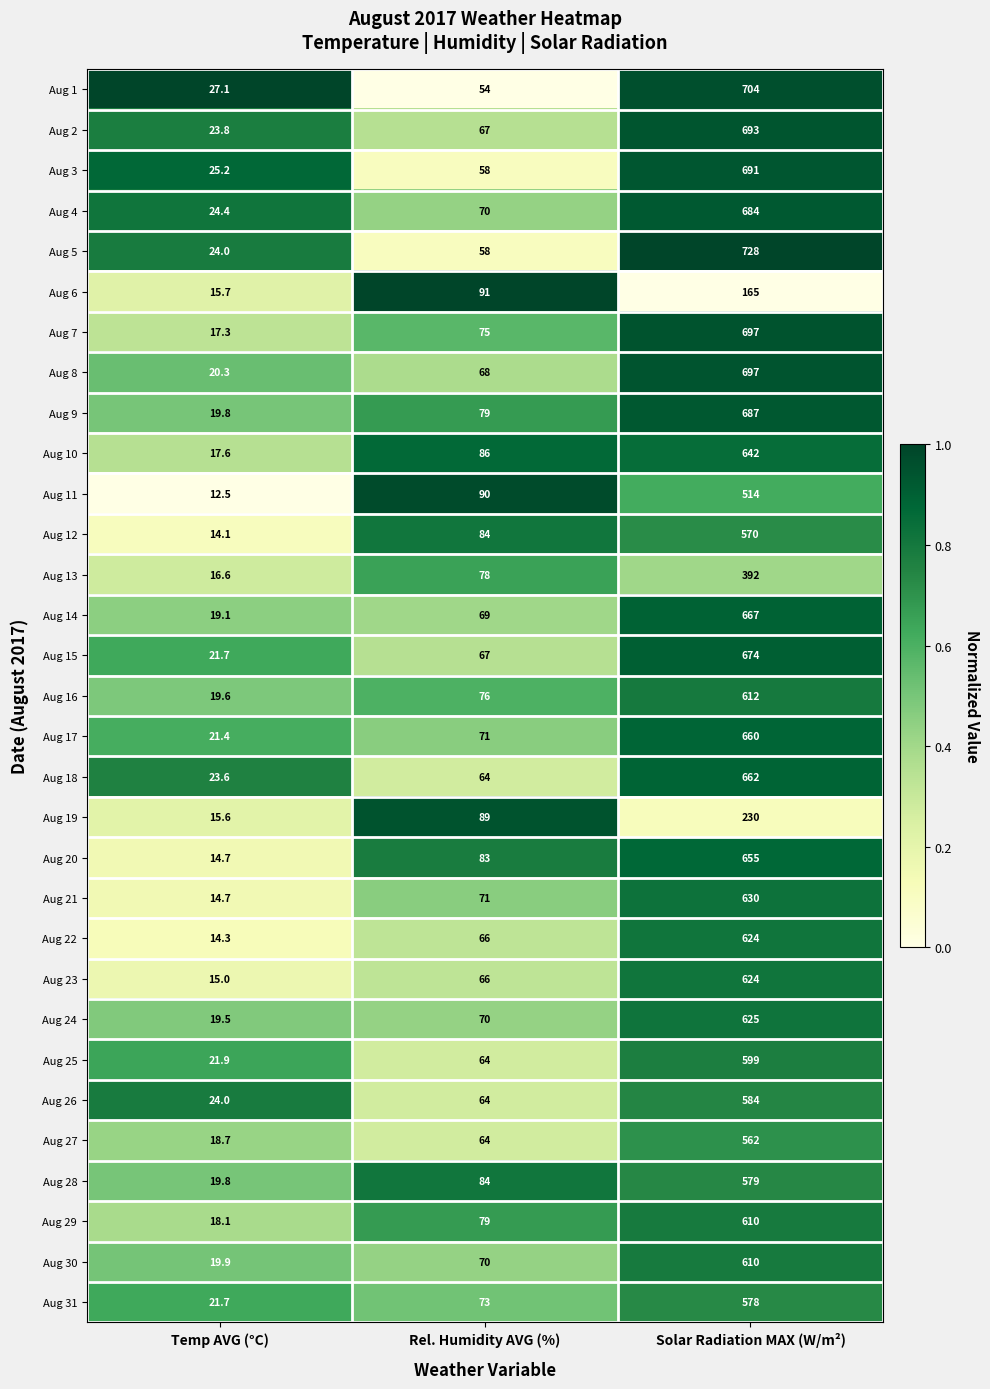

At which label is Aug 2 closest to 358?

Rel. Humidity AVG (%)